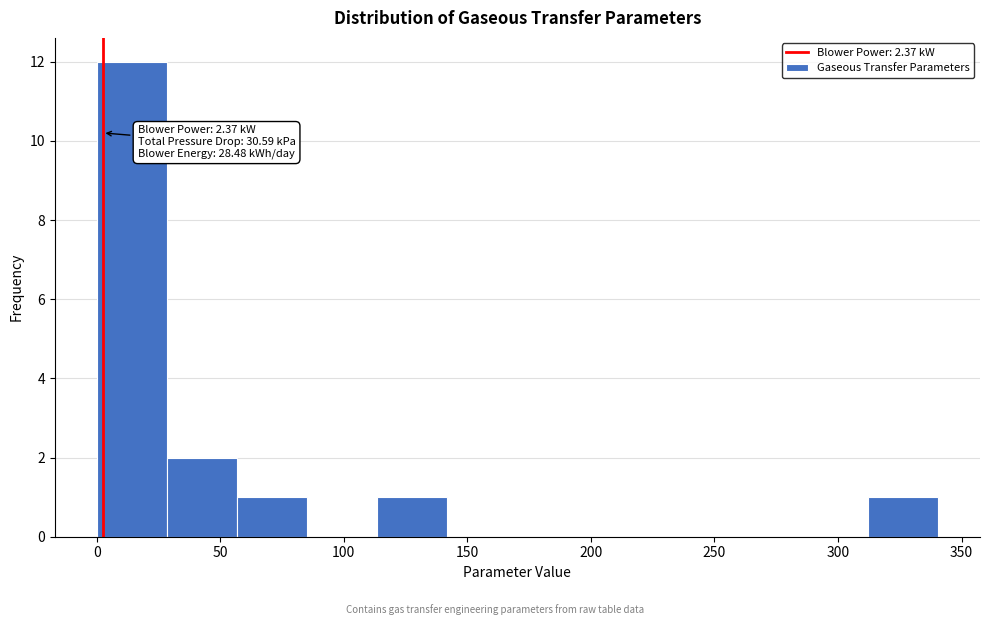

Which range on the x-axis has the tallest bar?

0 to 30